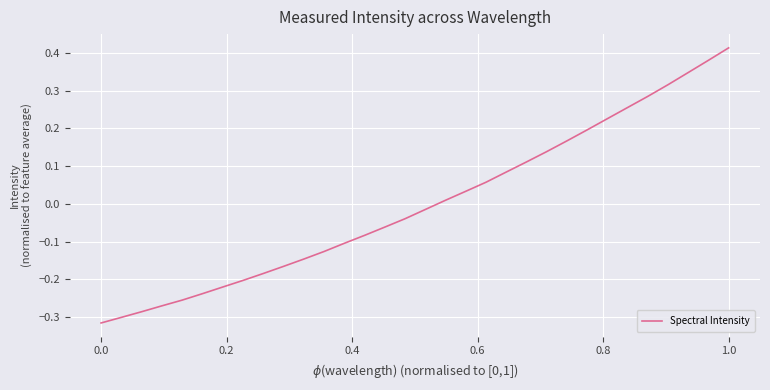

Does the chart display data point markers on the line(s)?

No